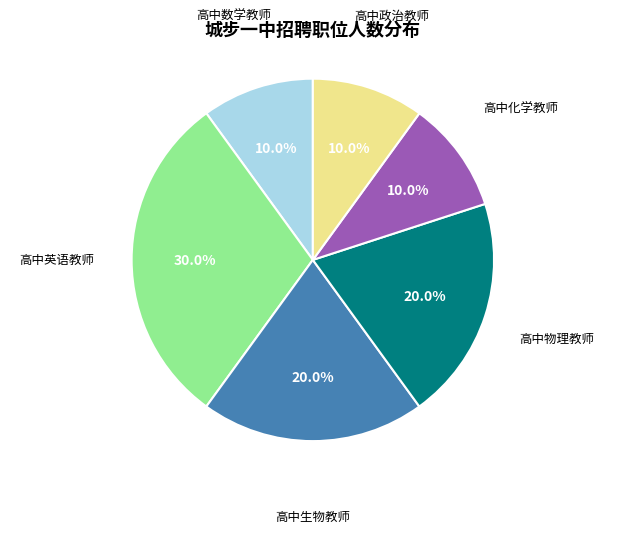

Is there a majority slice in this chart?

No